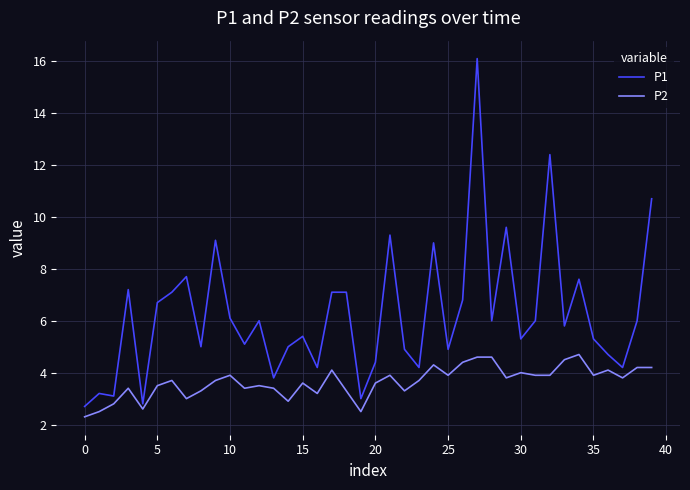

List the series in order of their peak value, lowest first.

P2, P1